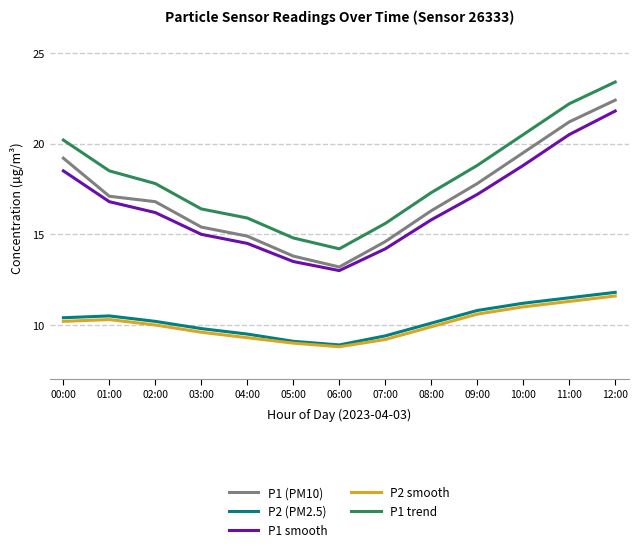

The value of P1 smooth at 00:00 is 18.5. True or false?

True